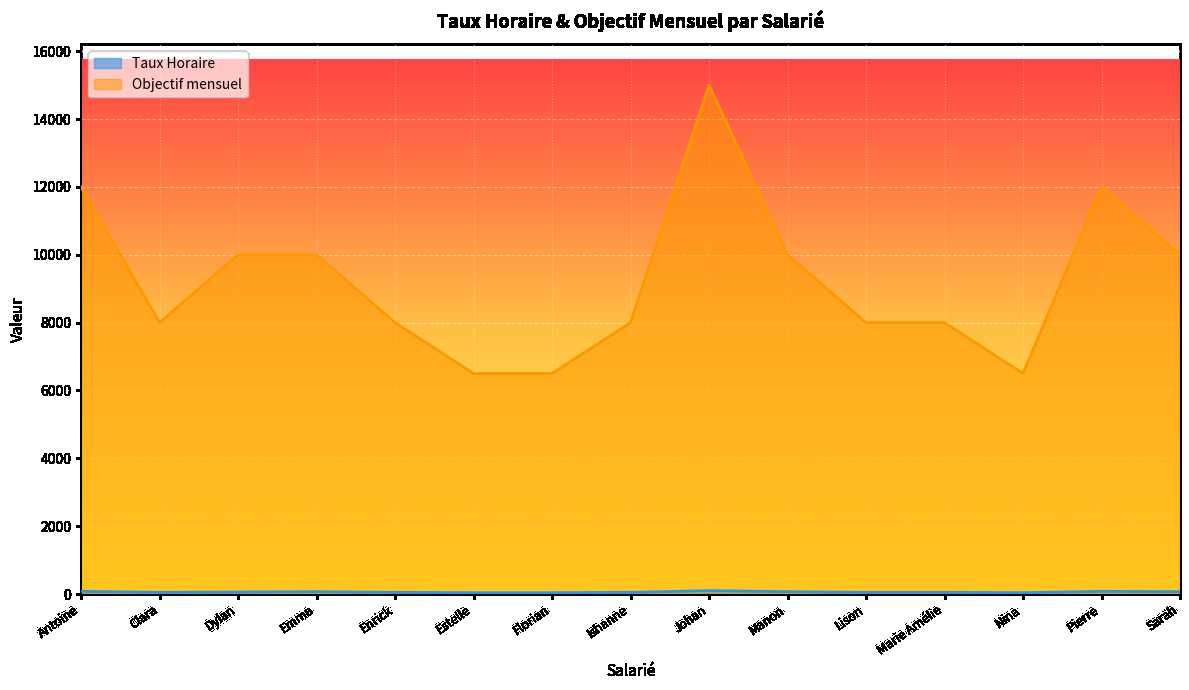

At how many categories does at least one series exceed 10027?

3